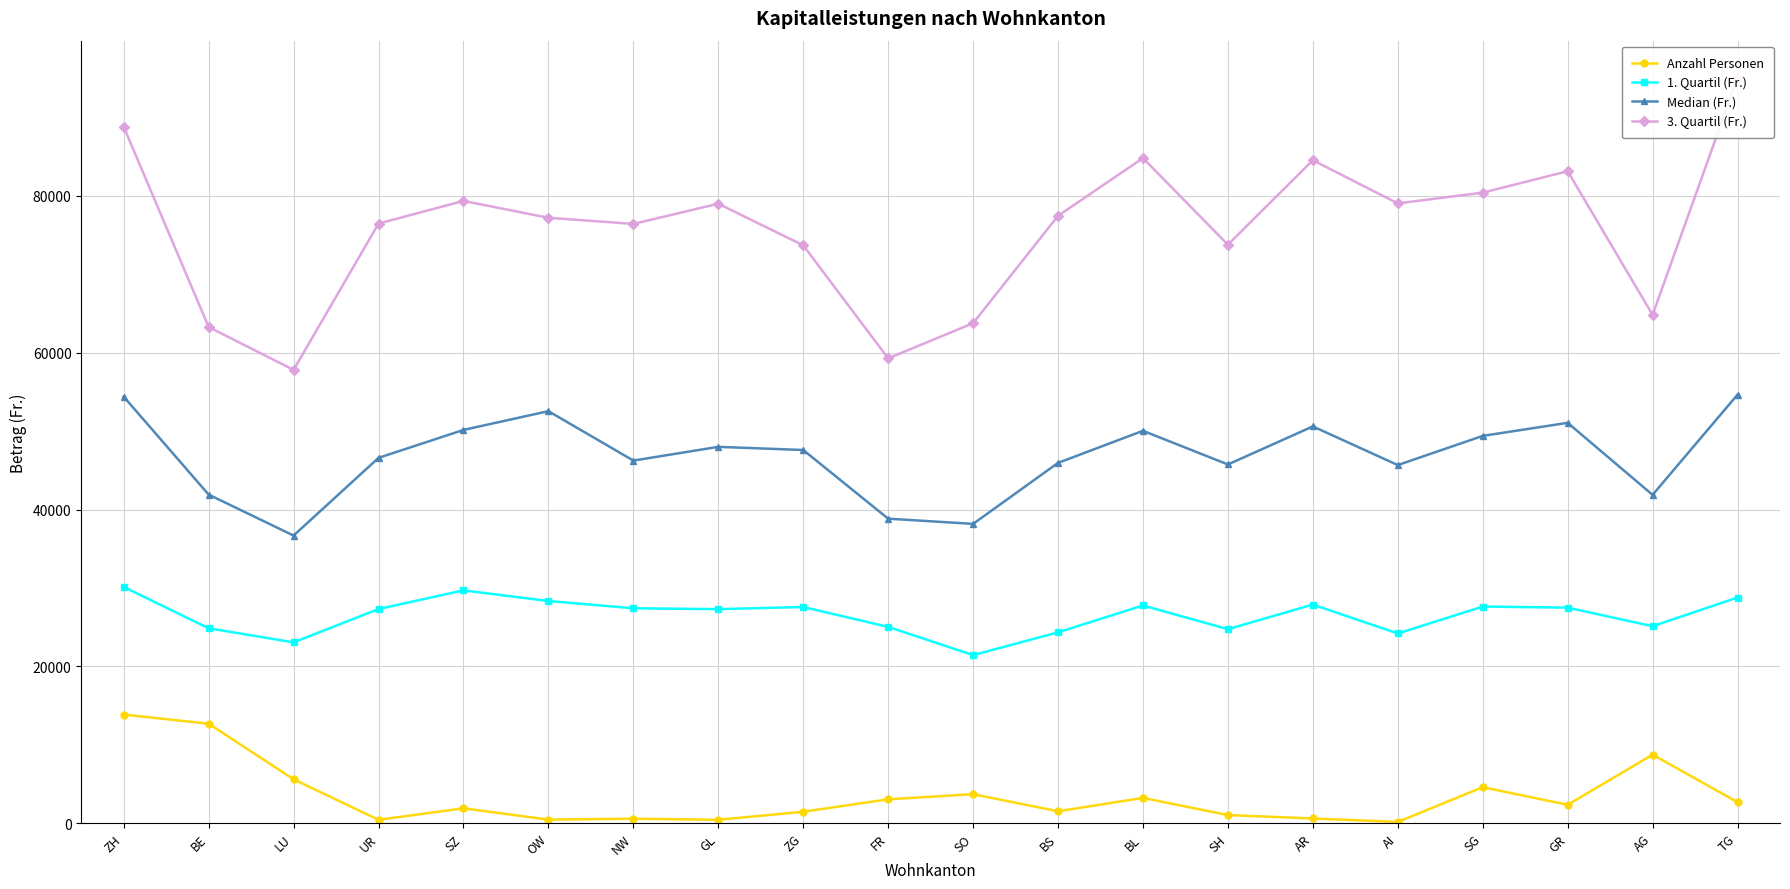

How many distinct data groups are displayed?

4